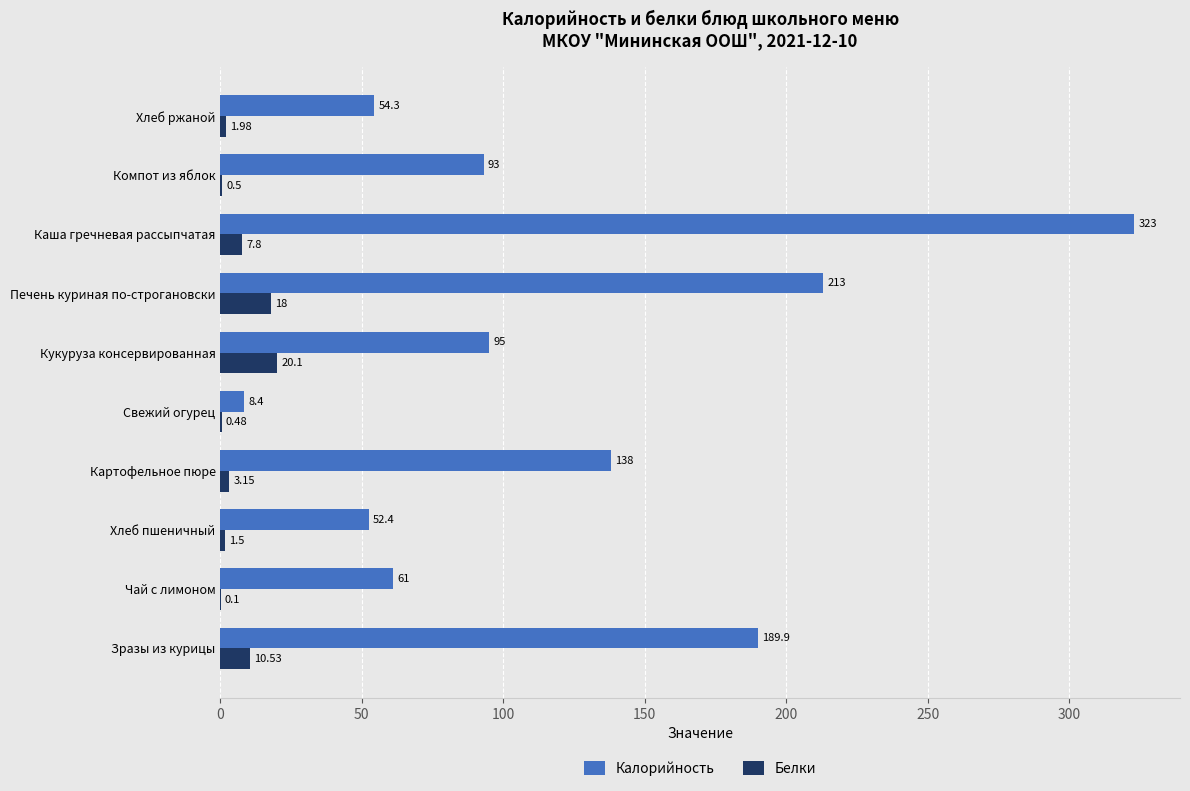

At which category does the chart reach its peak across all series?

Каша гречневая рассыпчатая